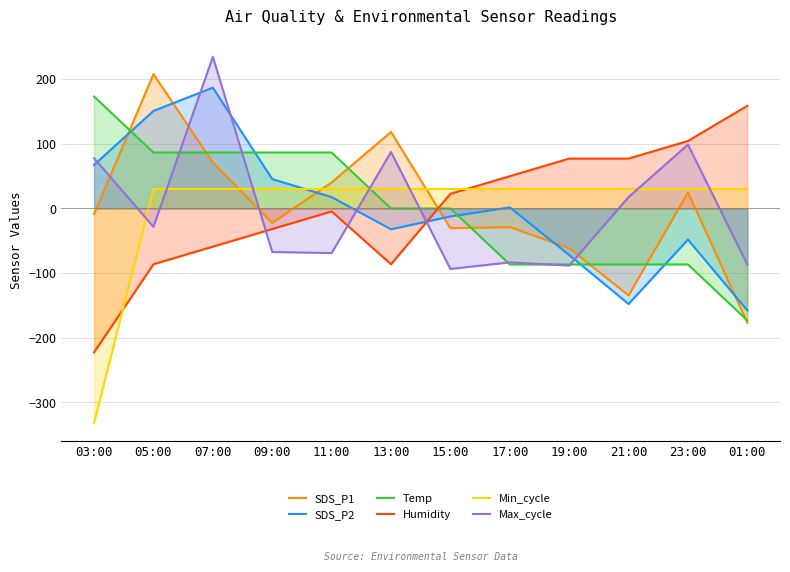

Reading right to left, list all the values displayed in this chart.

SDS_P1: 01:00=-176.8	23:00=24.9	21:00=-134.5	19:00=-61.3	17:00=-28.8	15:00=-30.4	13:00=118.4	11:00=40.3	09:00=-22.3	07:00=71.2	05:00=207.9	03:00=-8.5
SDS_P2: 01:00=-157.7	23:00=-48.1	21:00=-147.7	19:00=-72.0	17:00=1.7	15:00=-12.3	13:00=-32.2	11:00=17.6	09:00=45.5	07:00=186.9	05:00=151.0	03:00=67.4
Temp: 01:00=-173.2	23:00=-86.6	21:00=-86.6	19:00=-86.6	17:00=-86.6	15:00=-0.0	13:00=-0.0	11:00=86.6	09:00=86.6	07:00=86.6	05:00=86.6	03:00=173.2
Humidity: 01:00=158.9	23:00=104.4	21:00=77.2	19:00=77.2	17:00=49.9	15:00=22.7	13:00=-86.3	11:00=-4.5	09:00=-31.8	07:00=-59.0	05:00=-86.3	03:00=-222.5
Min_cycle: 01:00=30.2	23:00=30.2	21:00=30.2	19:00=30.2	17:00=30.2	15:00=30.2	13:00=30.2	11:00=30.2	09:00=30.2	07:00=30.2	05:00=30.2	03:00=-331.7
Max_cycle: 01:00=-86.7	23:00=98.9	21:00=17.6	19:00=-88.3	17:00=-83.3	15:00=-93.6	13:00=87.5	11:00=-69.0	09:00=-67.3	07:00=234.7	05:00=-28.5	03:00=77.9